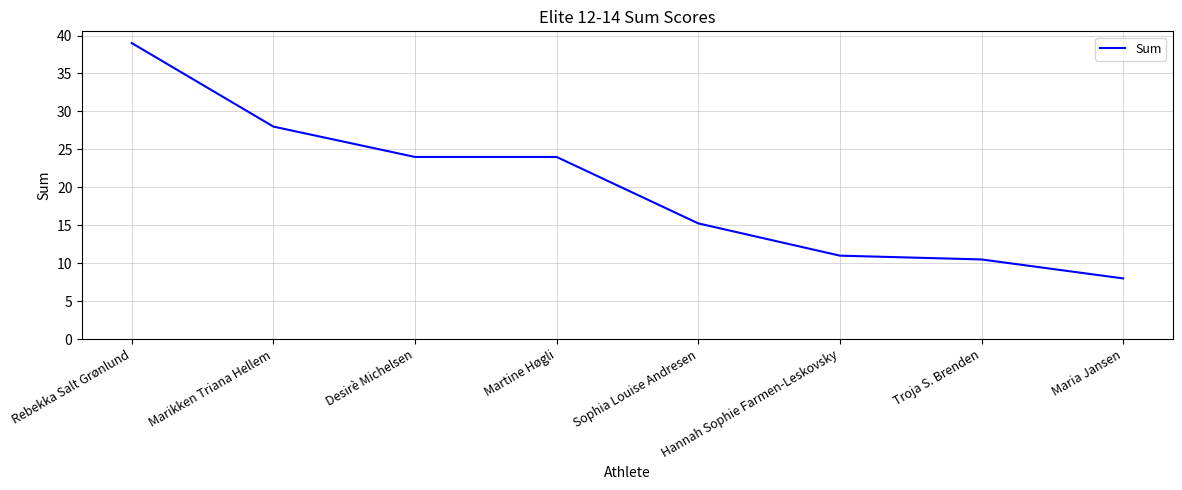

What is the change in value from Rebekka Salt Grønlund to Troja S. Brenden?

-28.5